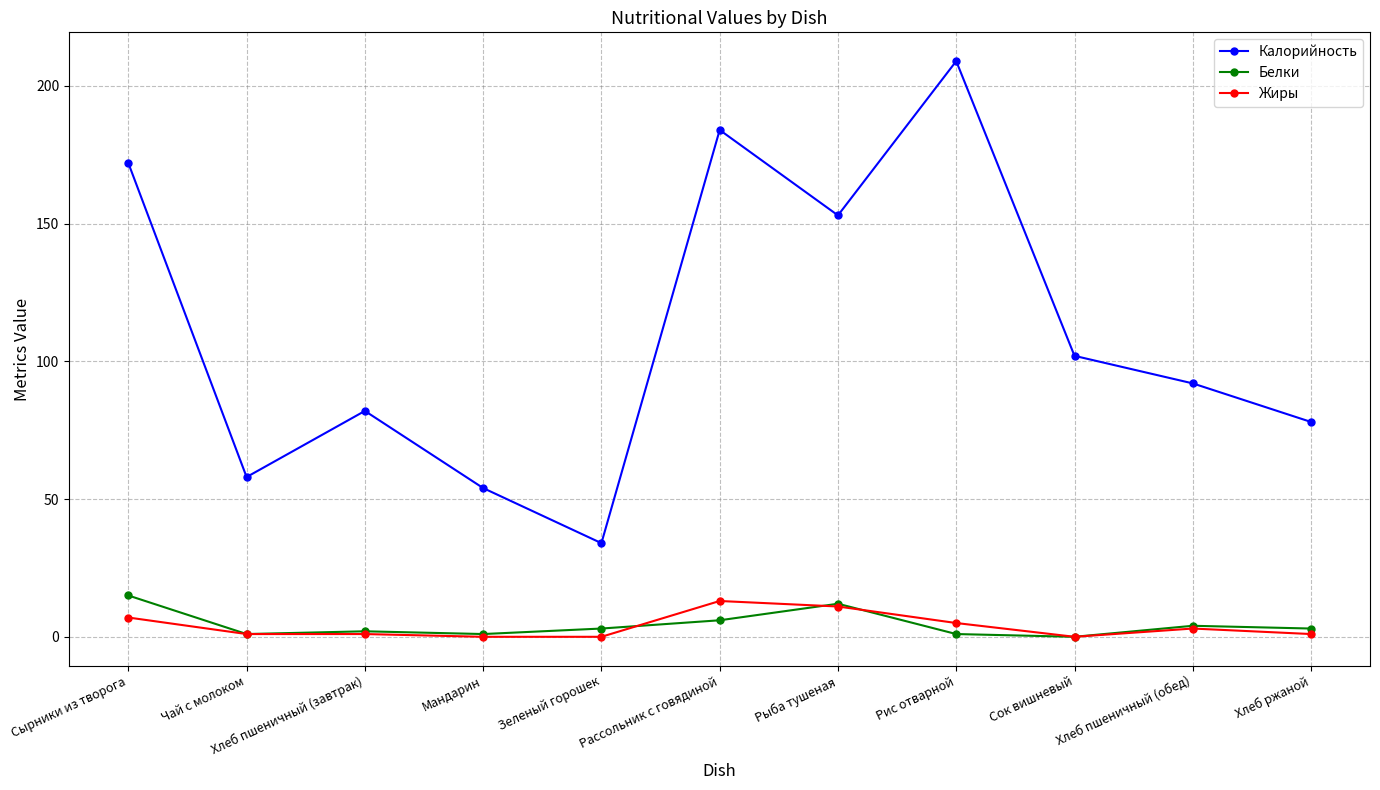

True or false: Жиры and Калорийность cross at least once.

False